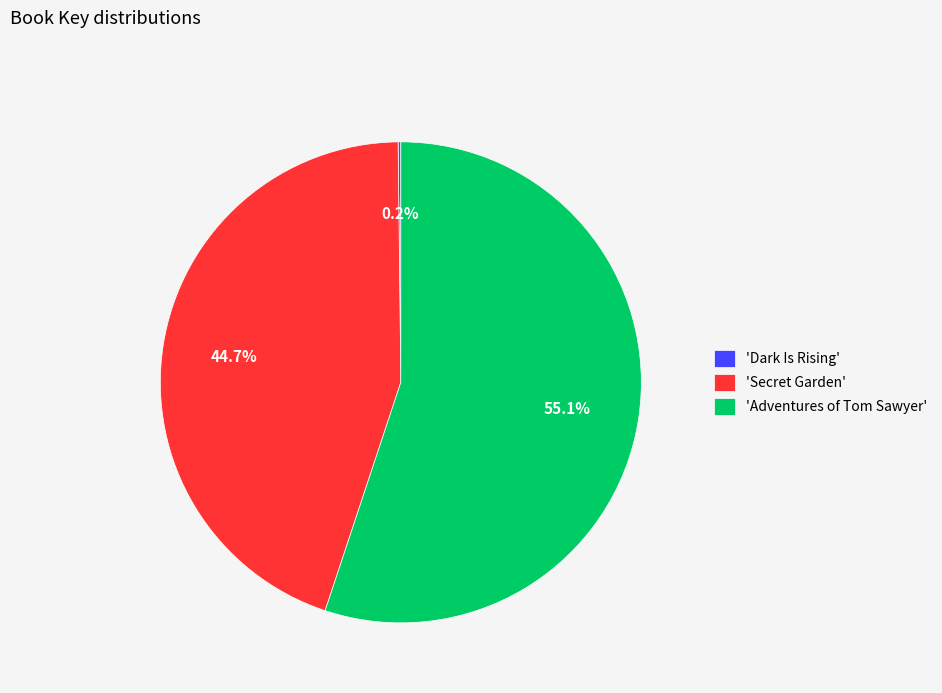

Does any single category account for the majority?

Yes